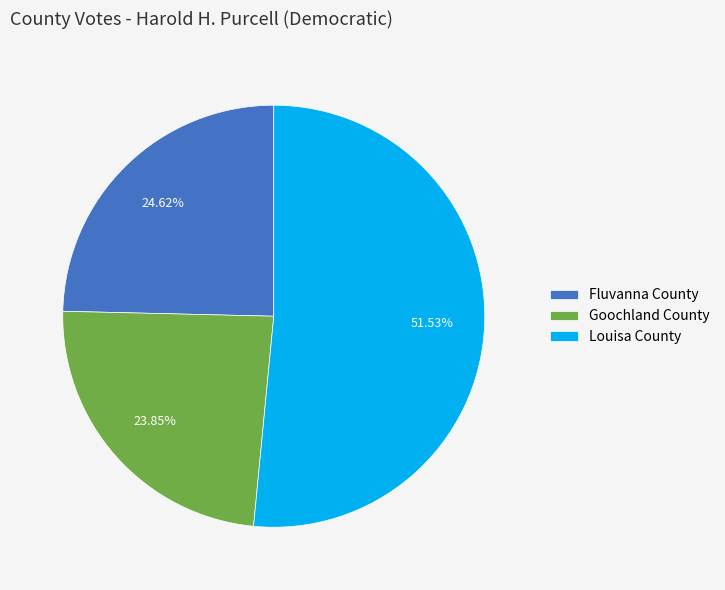

To the nearest percent, what percentage of the pie is Louisa County?

52%